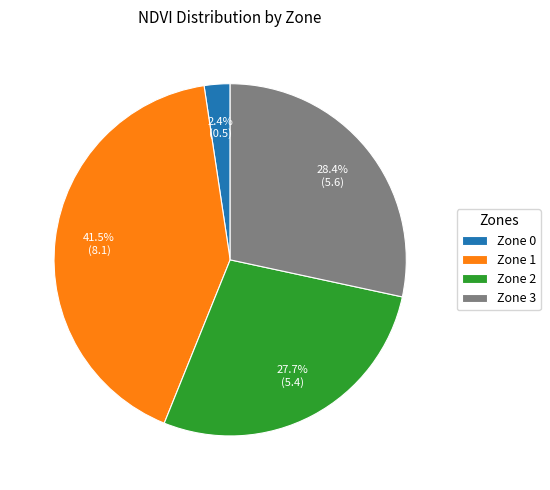

To the nearest percent, what portion does Zone 0 represent?

2%